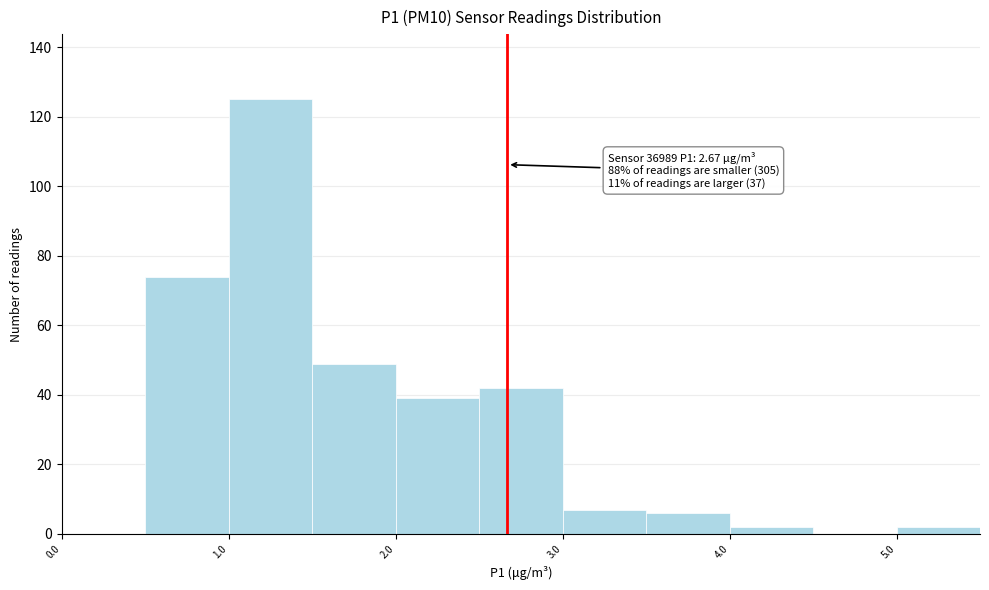

Which range on the x-axis has the tallest bar?

1.0 to 1.5